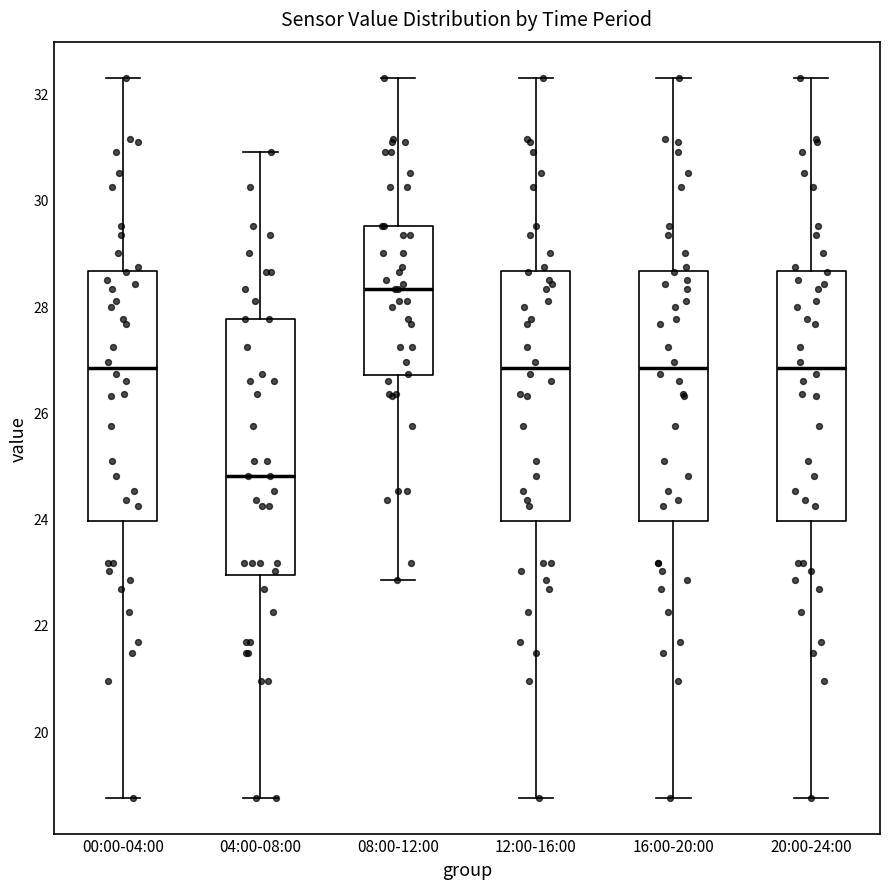

Reading left to right, transcribe this box plot: for each box, give where its median line is, the range the box spans, and where its two whiskers end, as read against the y-axis. The values are not printed on the chart, so give them approximately, as read against the axis.

00:00-04:00: median 26.8, box 24.0 to 28.6, whiskers 18.8 to 32.4
04:00-08:00: median 24.8, box 23.0 to 27.8, whiskers 18.8 to 31.0
08:00-12:00: median 28.4, box 26.6 to 29.6, whiskers 22.8 to 32.4
12:00-16:00: median 26.8, box 24.0 to 28.6, whiskers 18.8 to 32.4
16:00-20:00: median 26.8, box 24.0 to 28.6, whiskers 18.8 to 32.4
20:00-24:00: median 26.8, box 24.0 to 28.6, whiskers 18.8 to 32.4